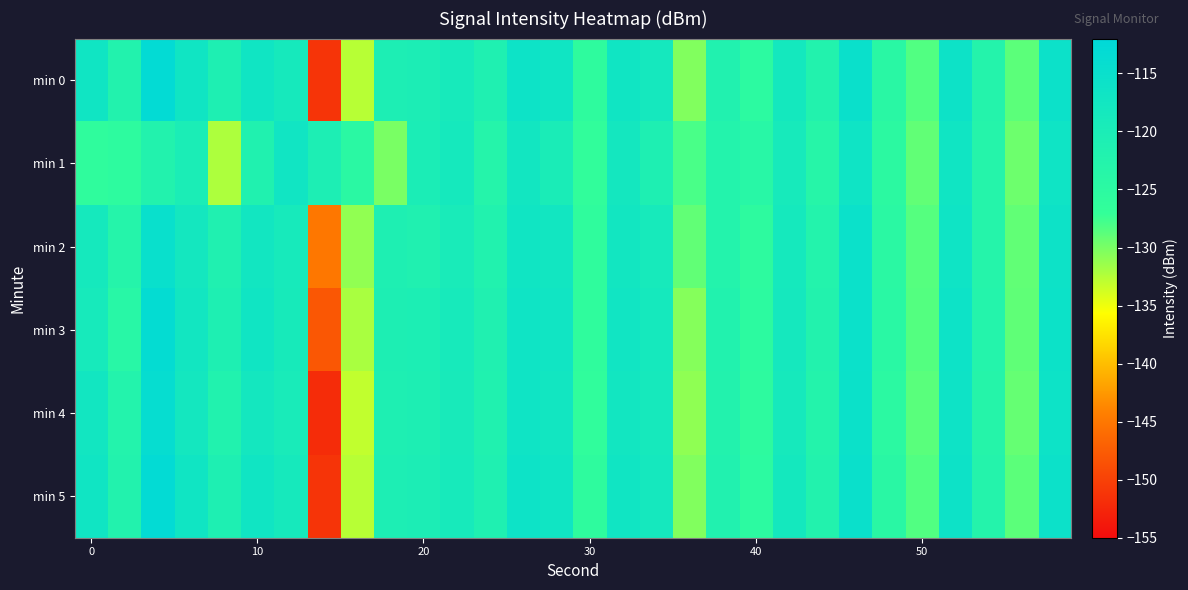

What is the greatest value displayed?

-112.9